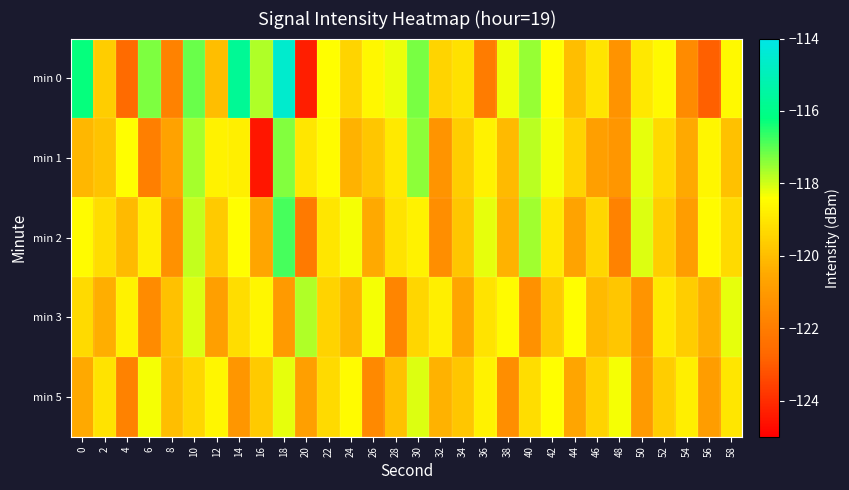

Which series has the largest total across all categories?

min 0